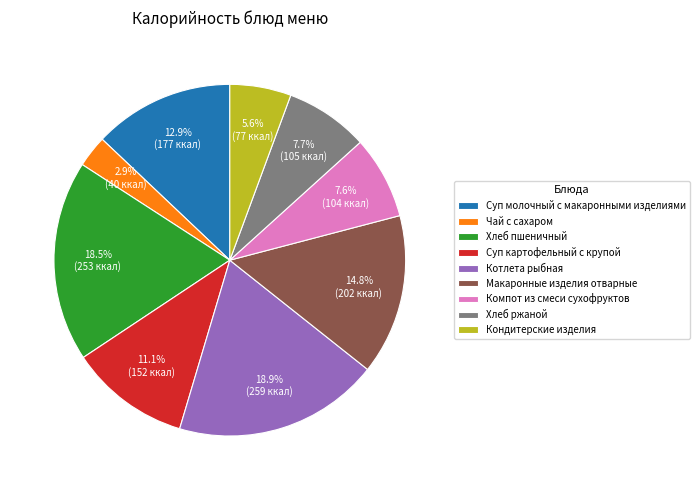

What is the ratio of the value at Суп молочный с макаронными изделиями to the value at Суп картофельный с крупой?

1.2